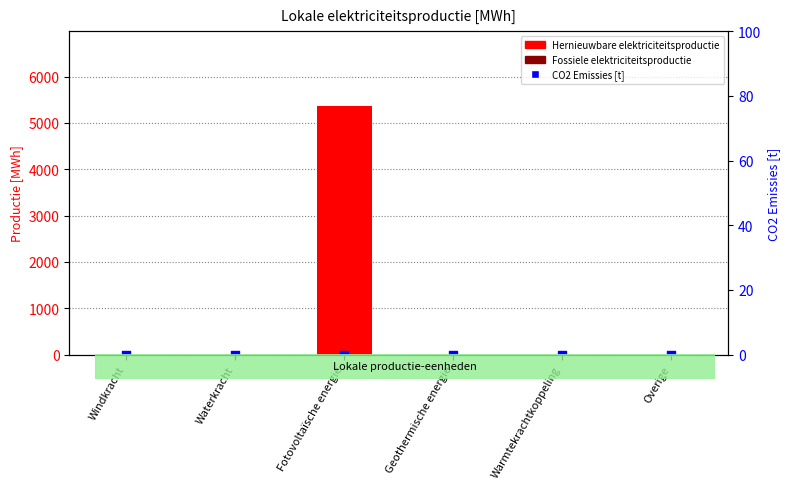

Which series has the widest spread of Y values?

Hernieuwbare elektriciteitsproductie